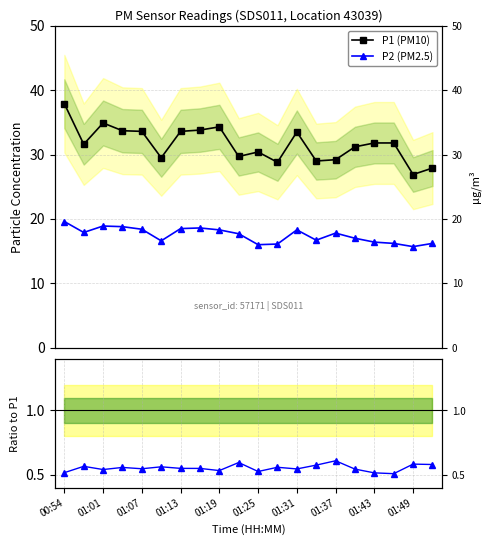

At how many categories does at least one series exceed 28?

18